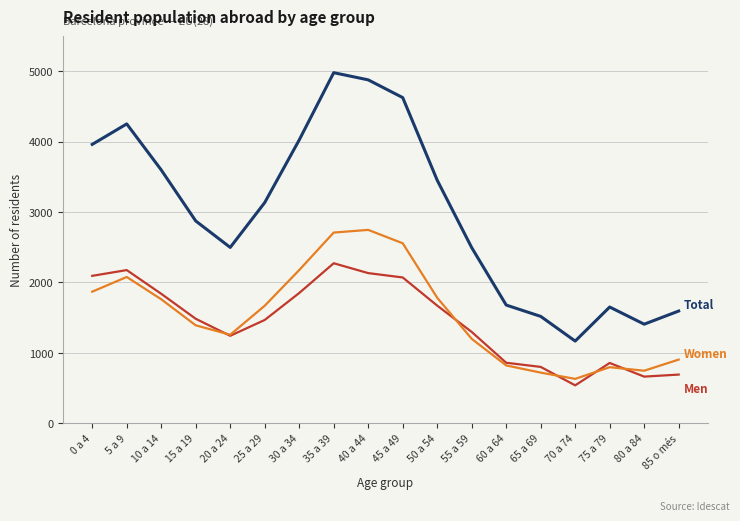

What is the total value across all series at 50 a 54?

6904